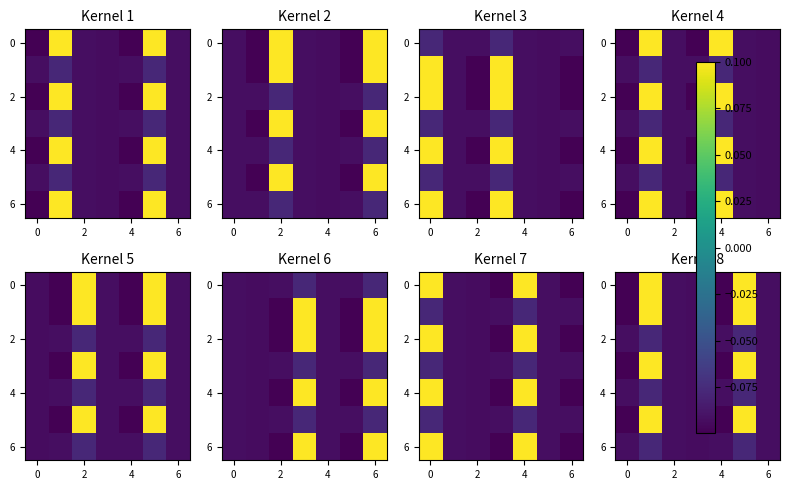

Where is row_6 nearest to the value 0?

2